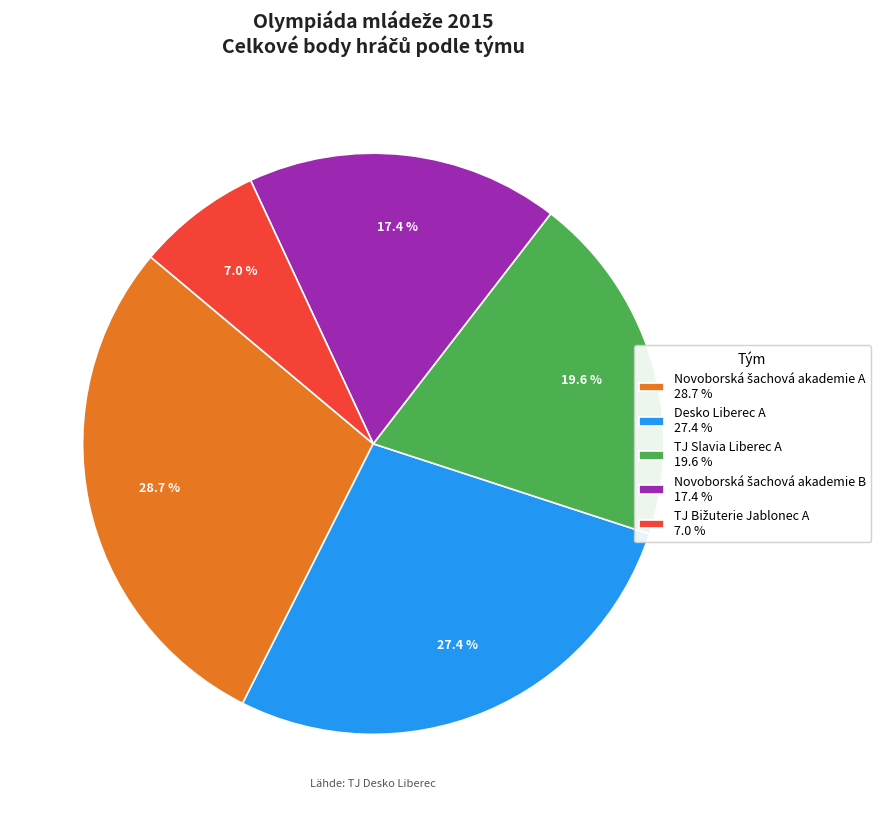

What percentage do TJ Slavia Liberec A 19.6 % and Desko Liberec A 27.4 % together represent?

47.0%